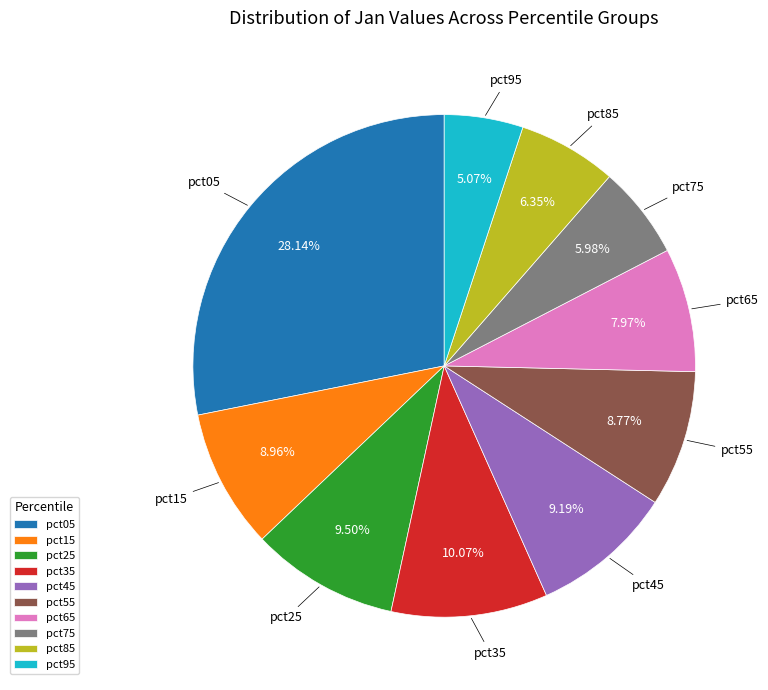

To the nearest percent, what portion does pct55 represent?

9%